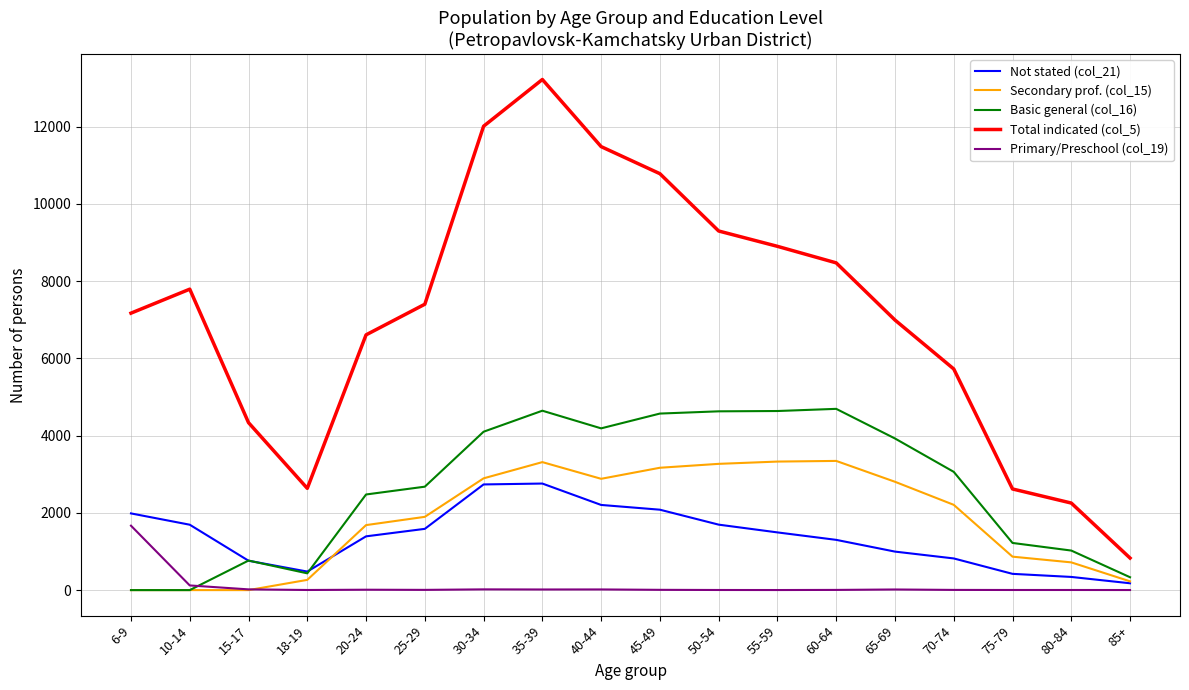

What is the average value of the Basic general (col_16) series?

2632